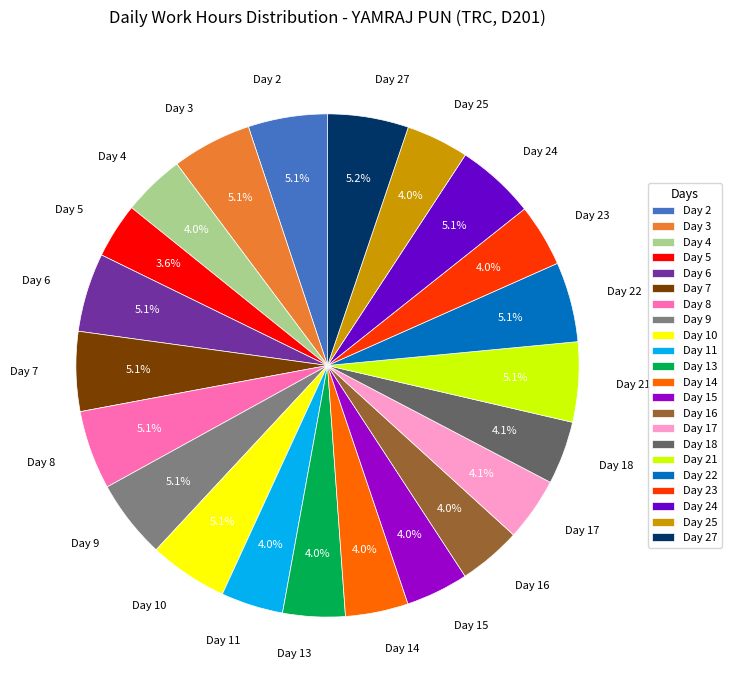

Is Day 4 the majority of the pie?

No